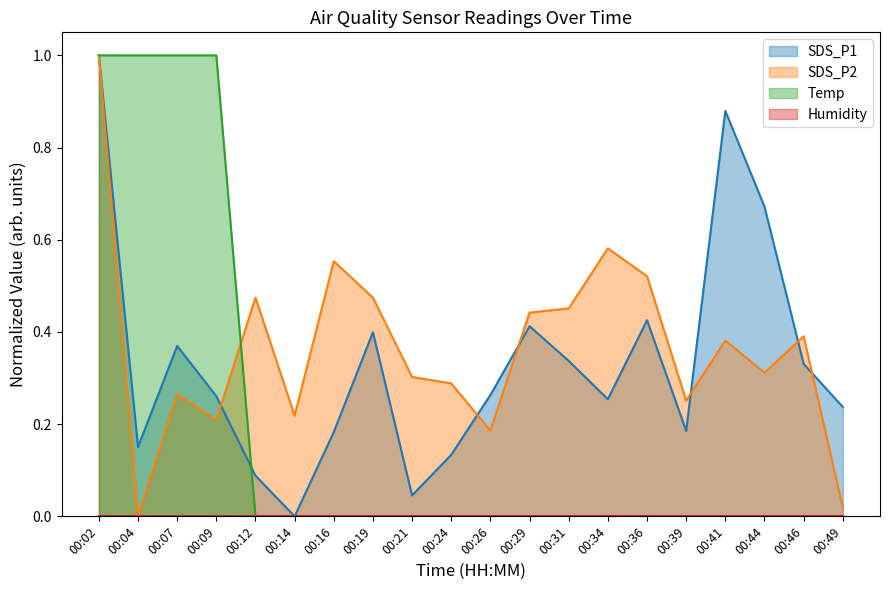

What is the total value across all series at 00:39?

0.4